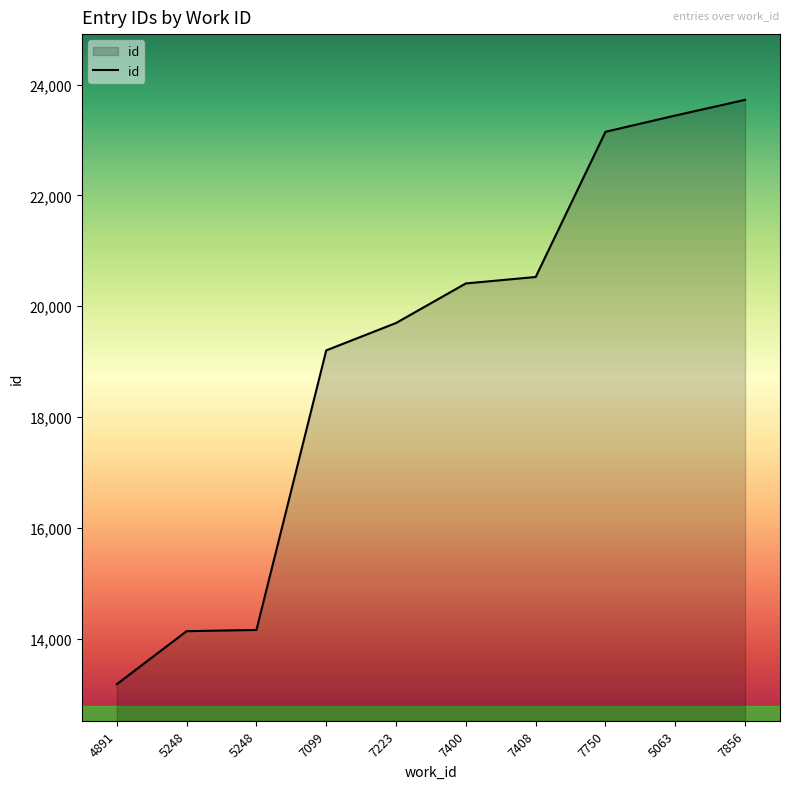

At which label does the data first exceed 20411?

7408